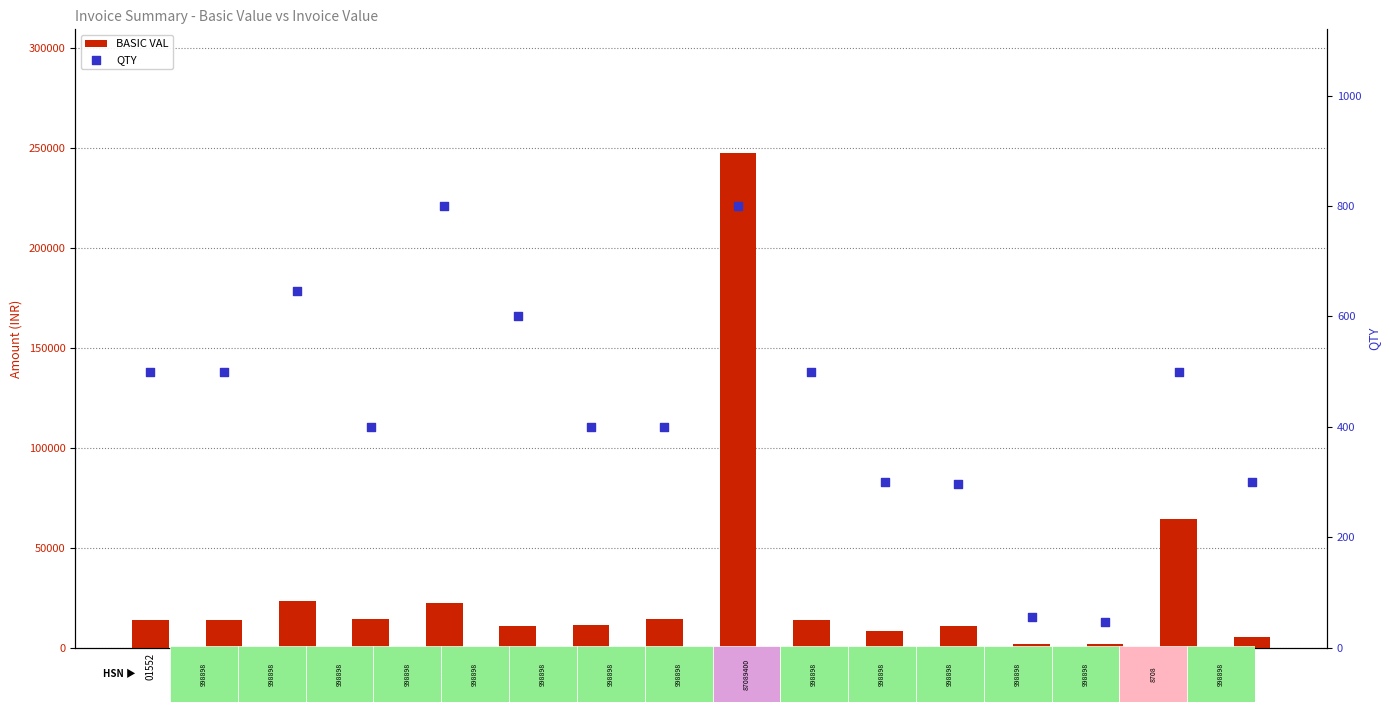

At how many categories does at least one series exceed 223736?

1